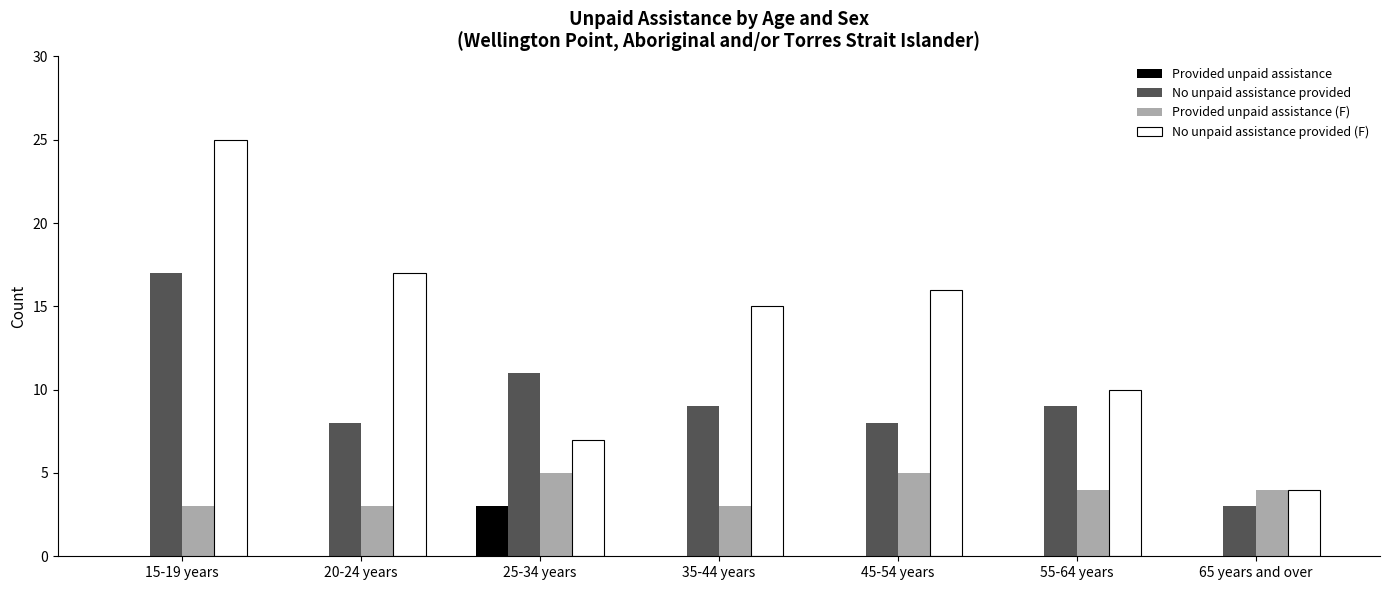

True or false: No unpaid assistance provided (F) has a value of 7 at 25-34 years.

True